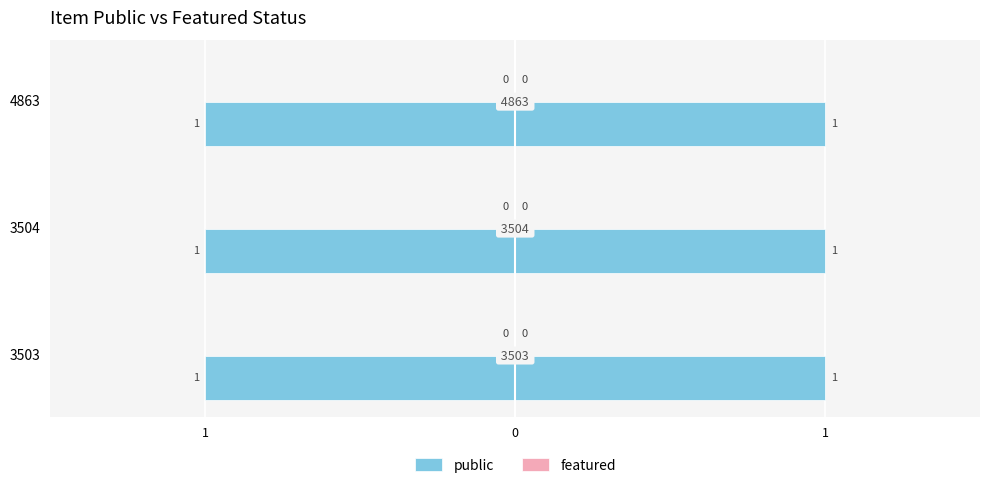

Reading left to right, transcribe all the data shown in this chart.

public: 3503=1	3504=1	4863=1
featured: 3503=0	3504=0	4863=0